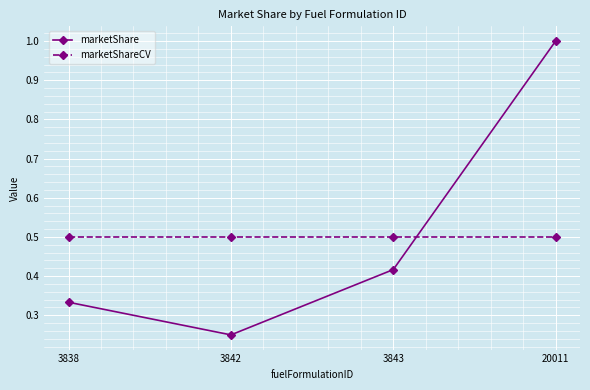

What is the sum of the marketShareCV values at 3843 and 3838?

1.0